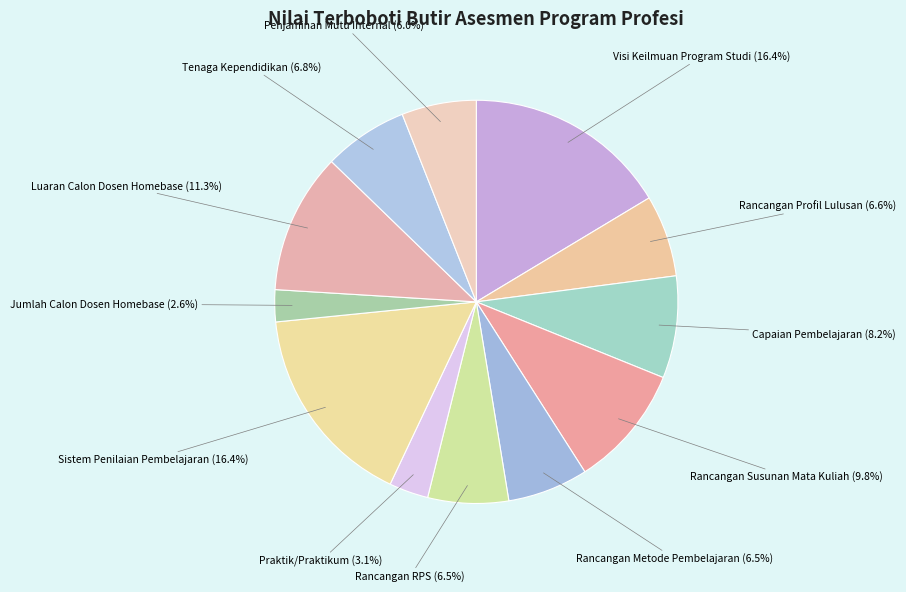

Is there any slice that represents more than half of the pie?

No